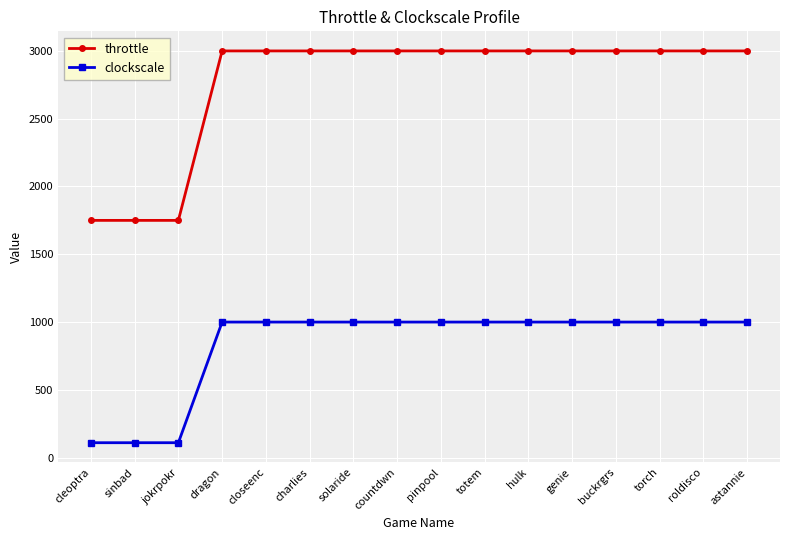

True or false: clockscale has a value of 1000 at charlies.

True